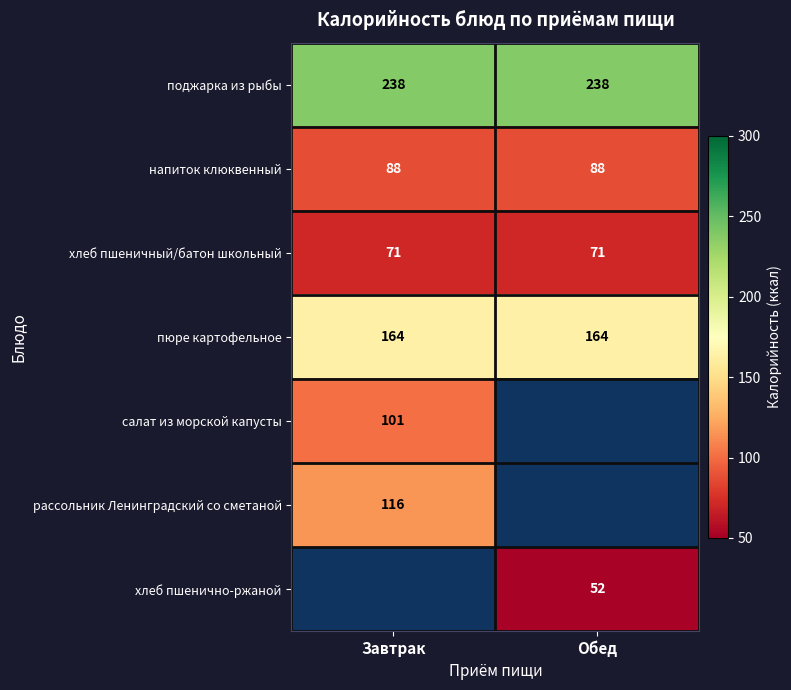

Is it true that пюре картофельное equals 79 at Завтрак?

False